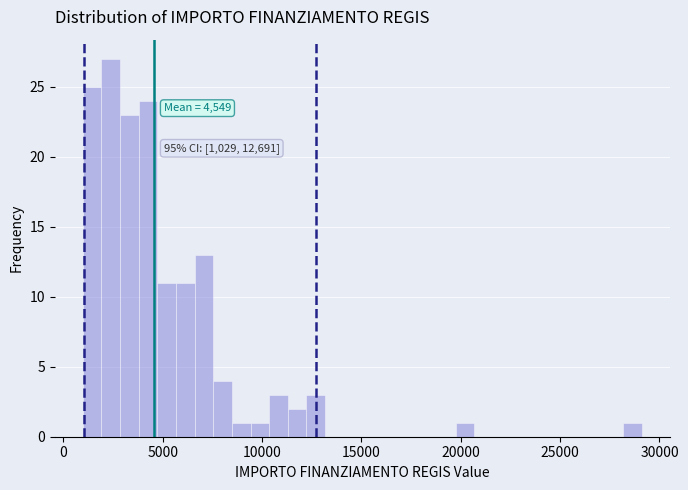

Around what value on the x-axis is the tallest bar? Give the approximate position of its centre, as read against the axis.

2500